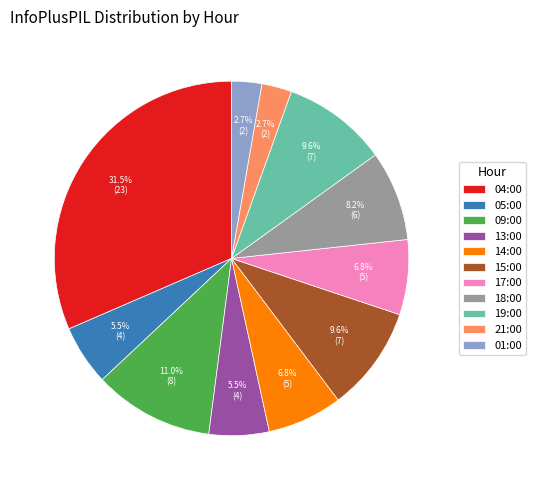

The 05:00 slice represents 14% of the pie. True or false?

False